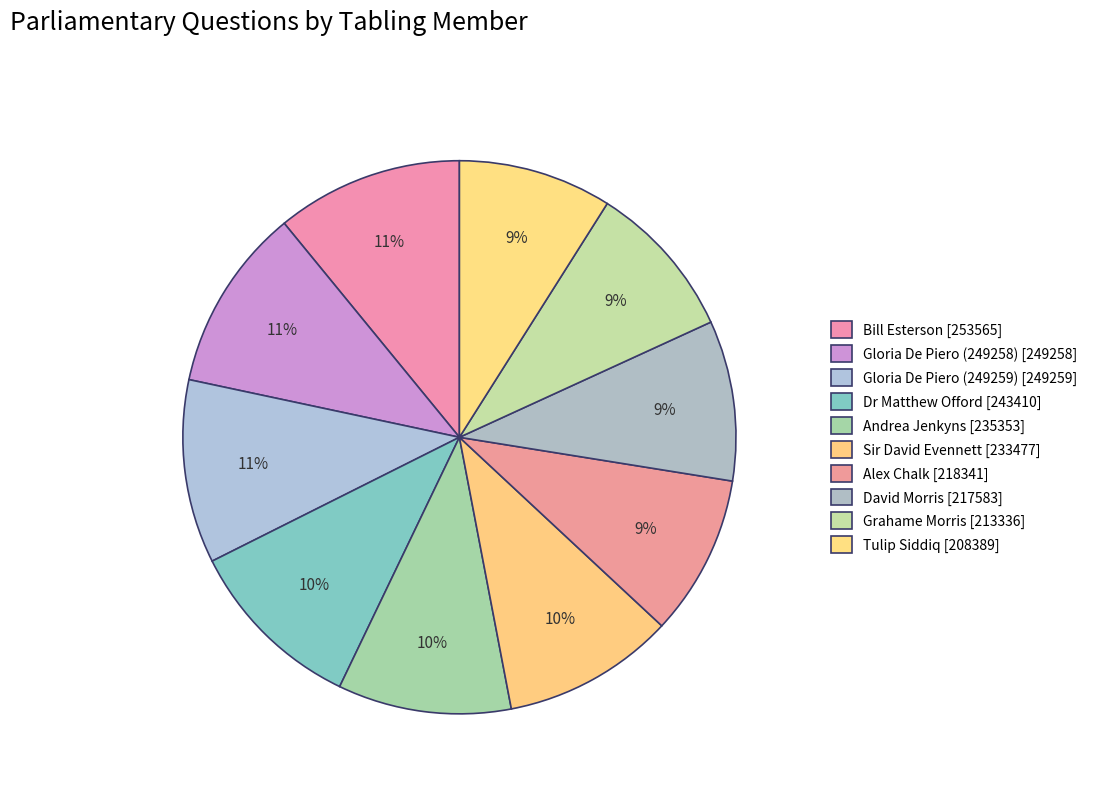

What is the total percentage of Sir David Evennett and Tulip Siddiq?

19.0%